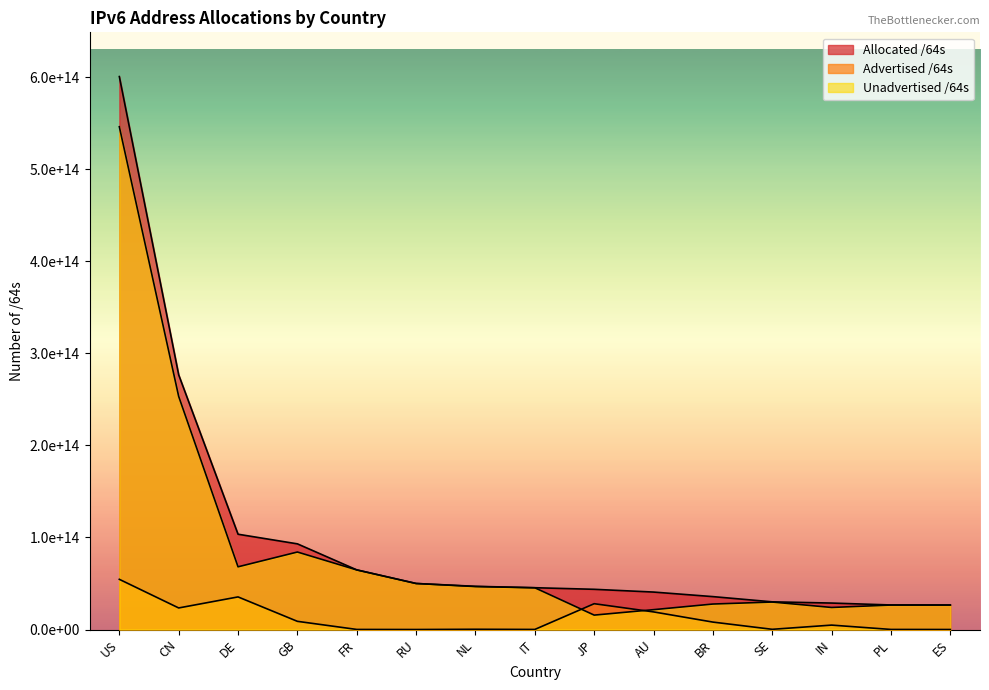

At which category does Advertised /64s reach its first local peak?

DE